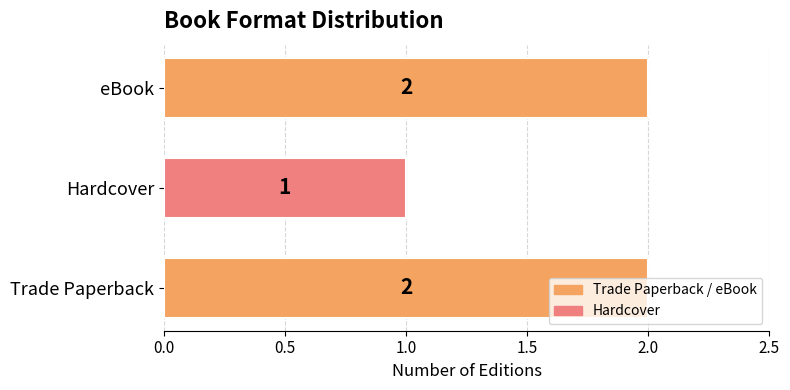

What is the sum of all values?

5